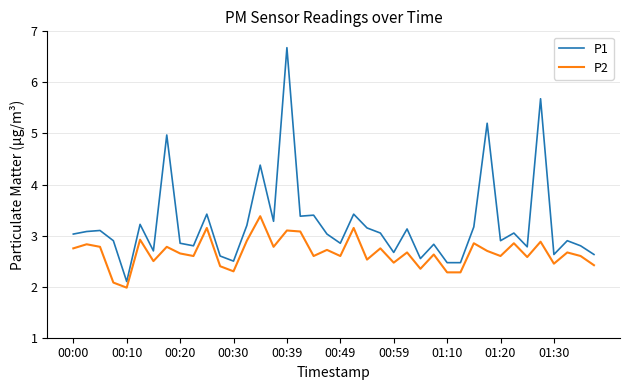

What is the difference between the maximum and minimum values in the P2 series?

1.4